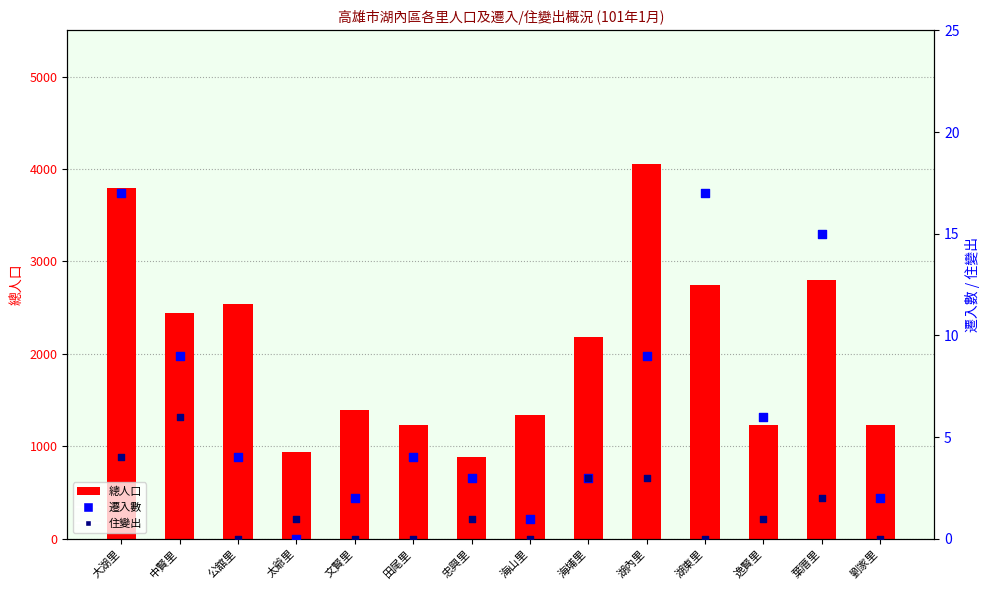

Which series reaches the maximum Y coordinate?

總人口